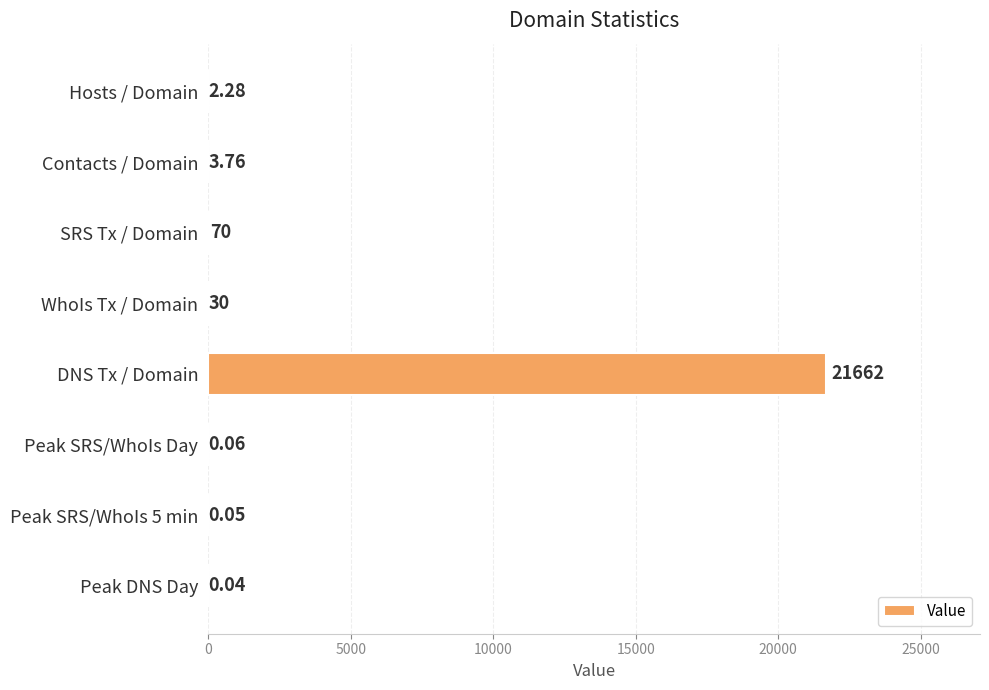

Between WhoIs Tx / Domain and SRS Tx / Domain, which is larger?

SRS Tx / Domain